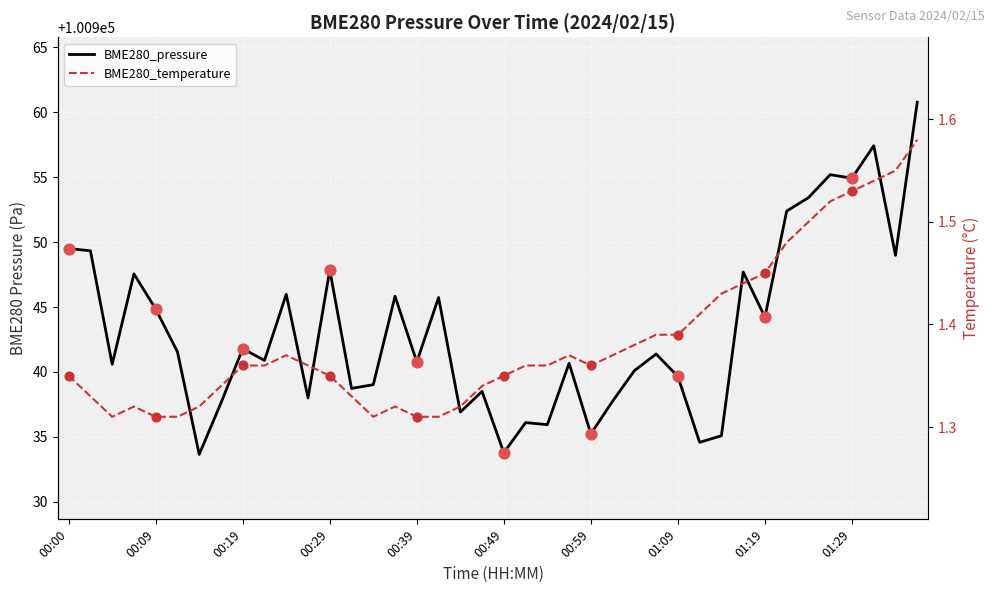

Which series contains the highest Y value?

BME280_pressure